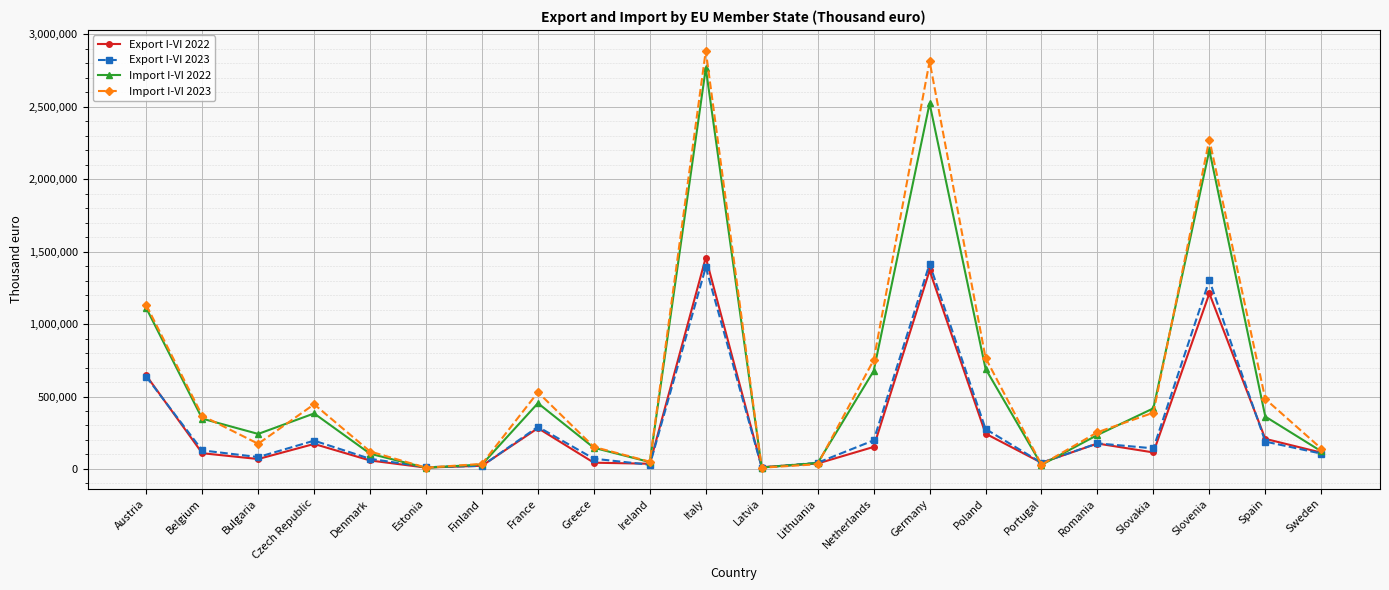

What is the greatest value displayed?

2885428